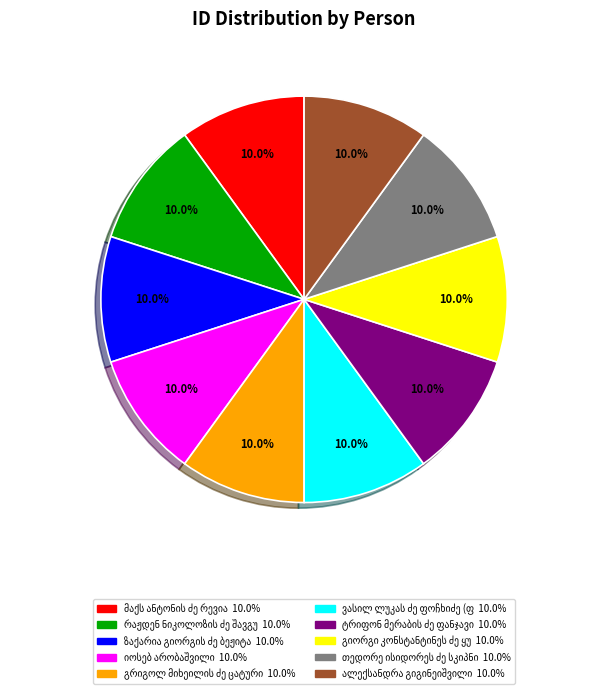

Does any single category account for the majority?

No